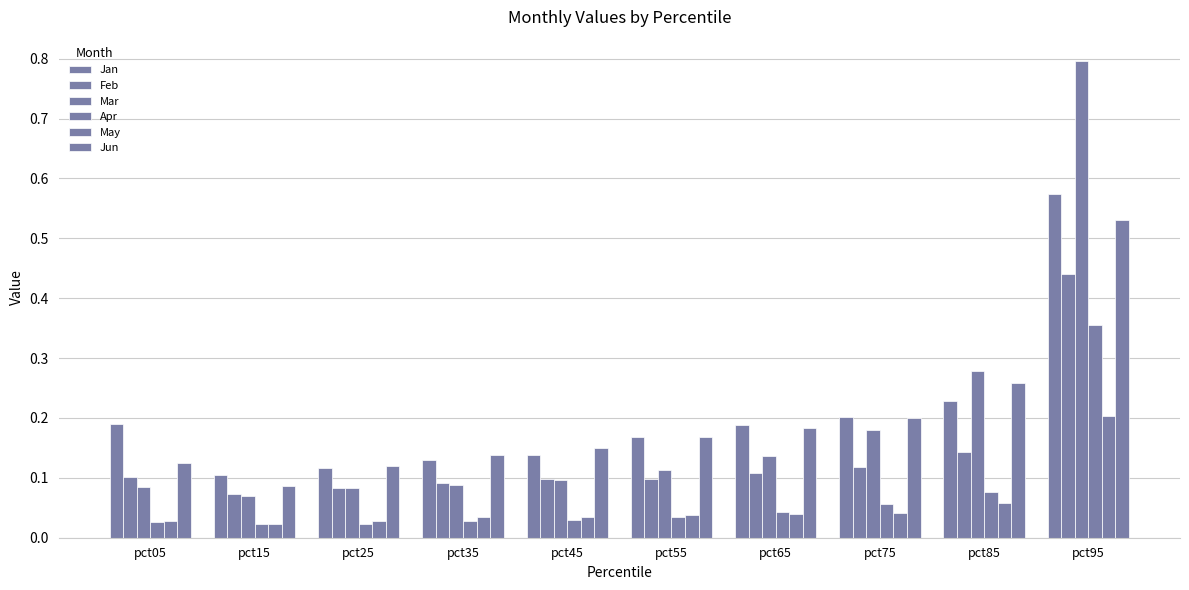

At which label does Jun reach its peak?

pct95